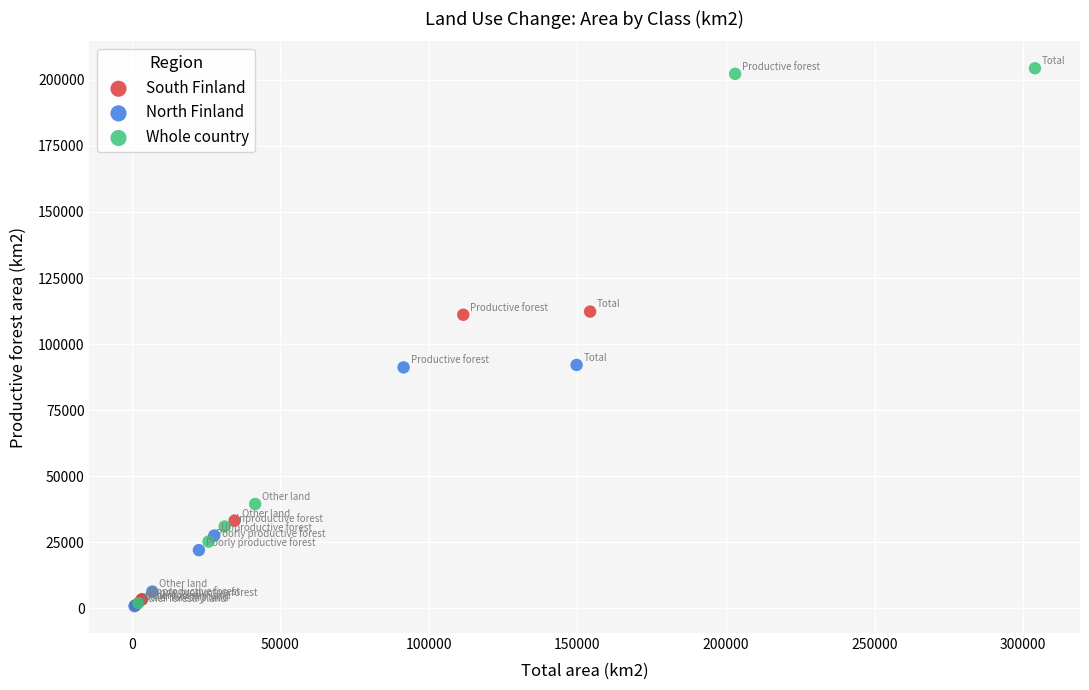

Which series has the widest spread of Y values?

Whole country